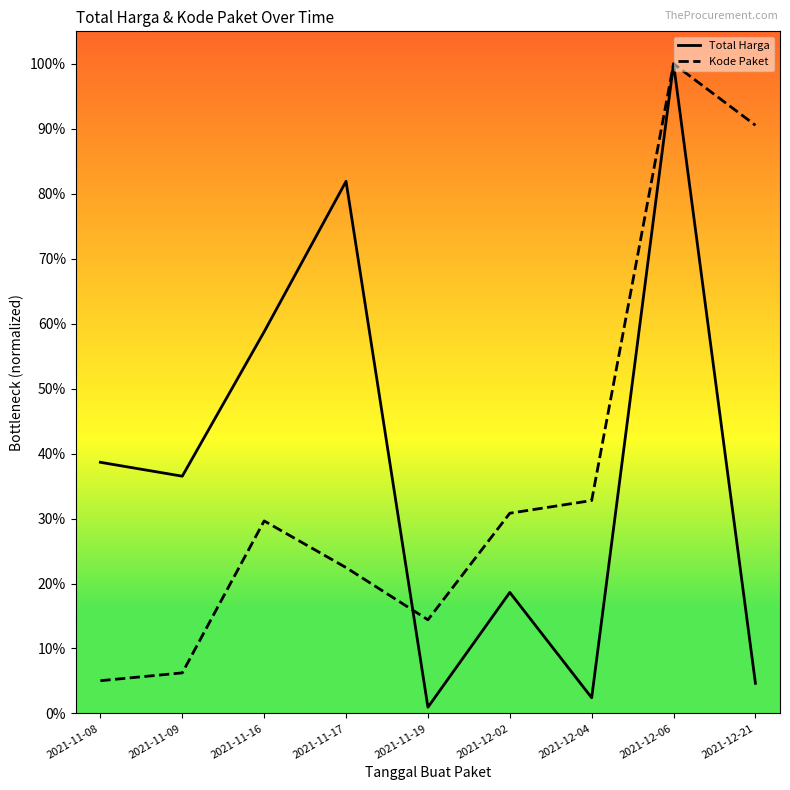

Which series ends up on top after the final intersection of Total Harga and Kode Paket?

Kode Paket